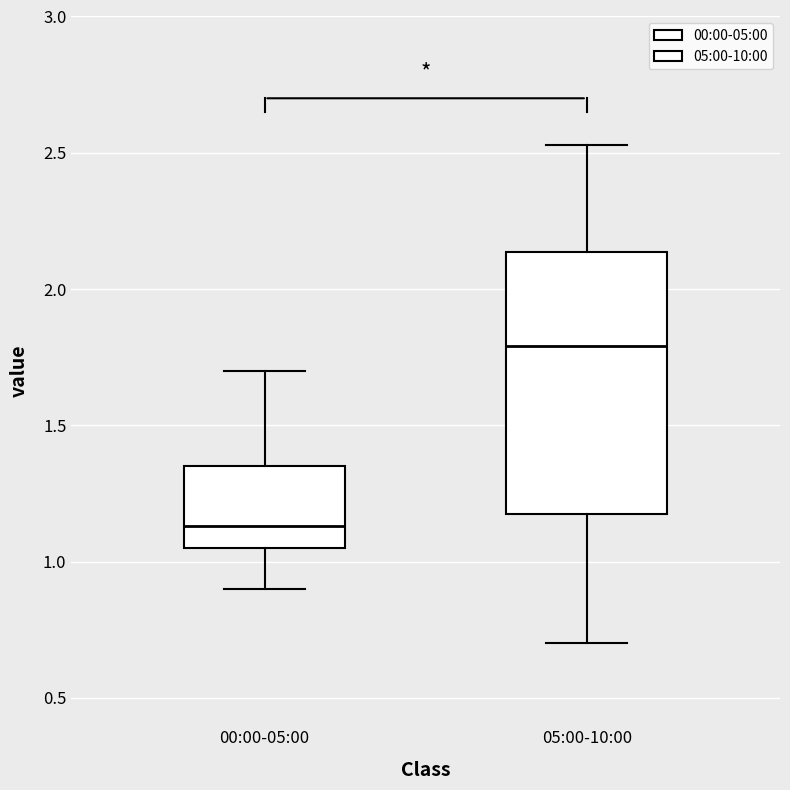

Comparing the boxes themselves (not the whiskers), which one is the tallest?

05:00-10:00